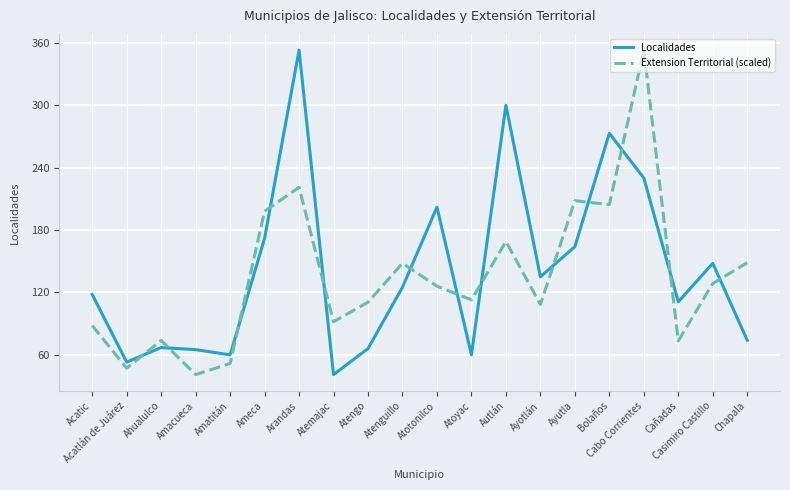

What is the difference between the maximum and minimum values in the Extension Territorial (scaled) series?

312.0